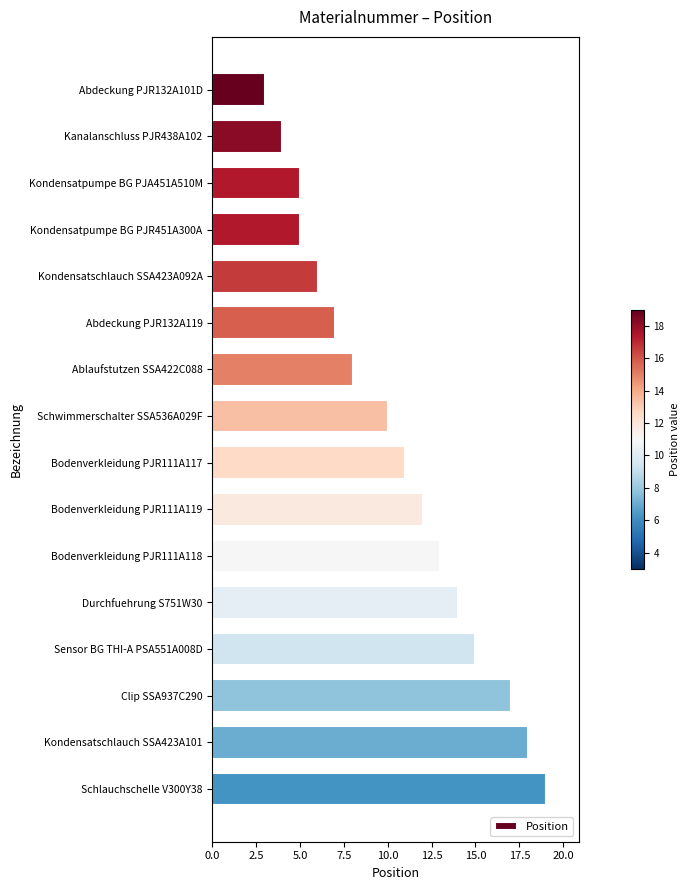

How many distinct data groups are displayed?

1